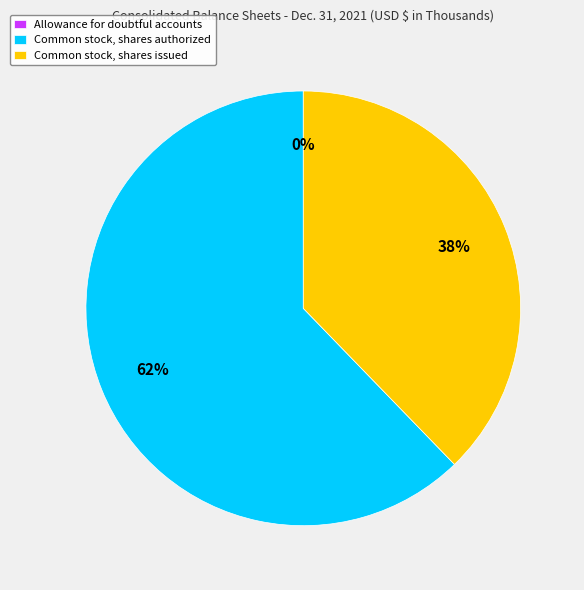

To the nearest percent, what is the difference between the largest and smallest slice percentages?

62%